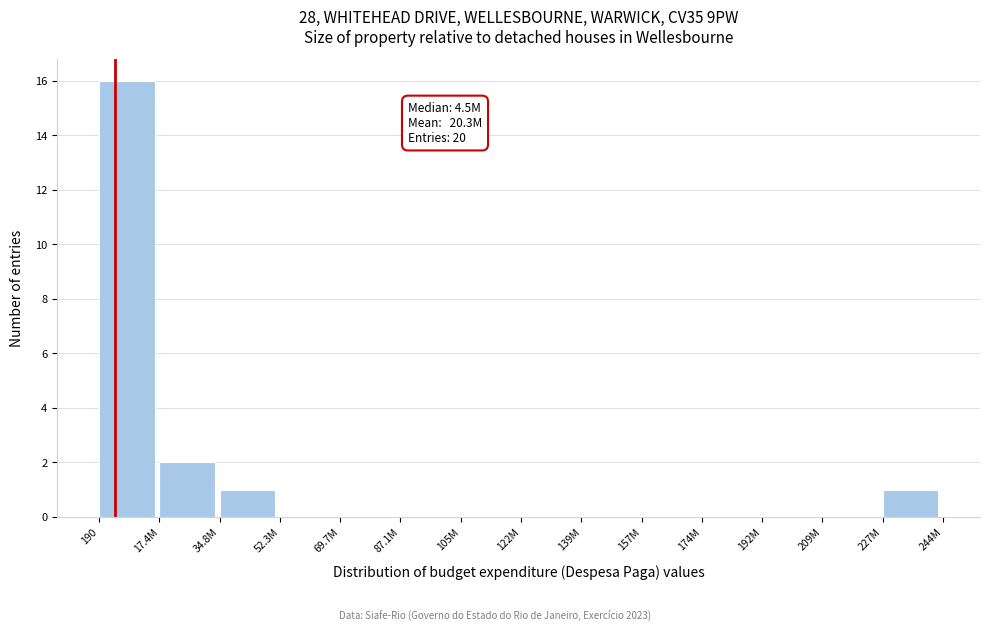

Reading left to right, what are all the values shown in this chart?

190=16	17.4M=2	34.8M=1	52.3M=0	69.7M=0	87.1M=0	105M=0	122M=0	139M=0	157M=0	174M=0	192M=0	209M=0	227M=1